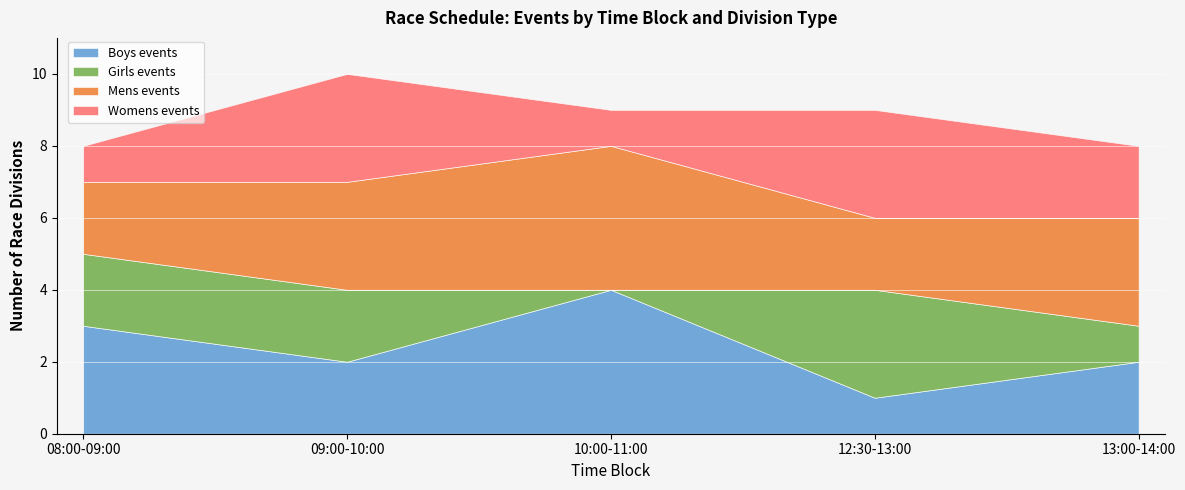

At which label does Mens events reach its peak?

10:00-11:00